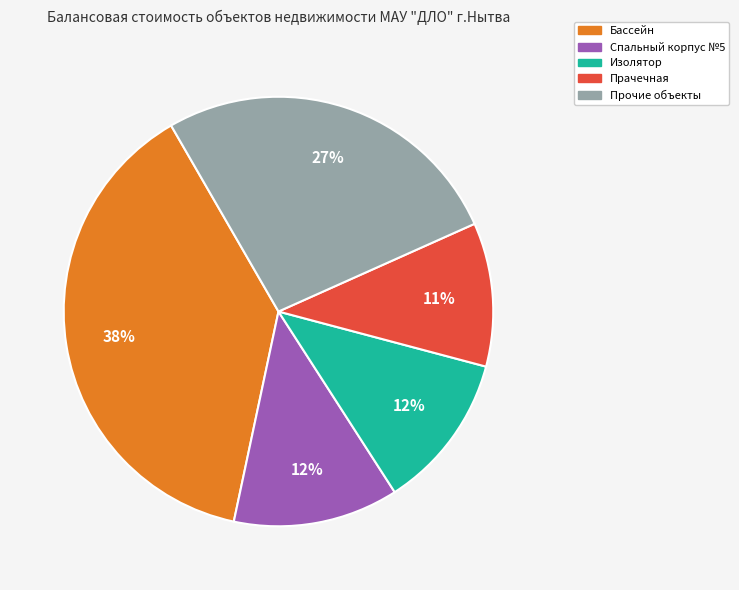

Is there any slice that represents more than half of the pie?

No